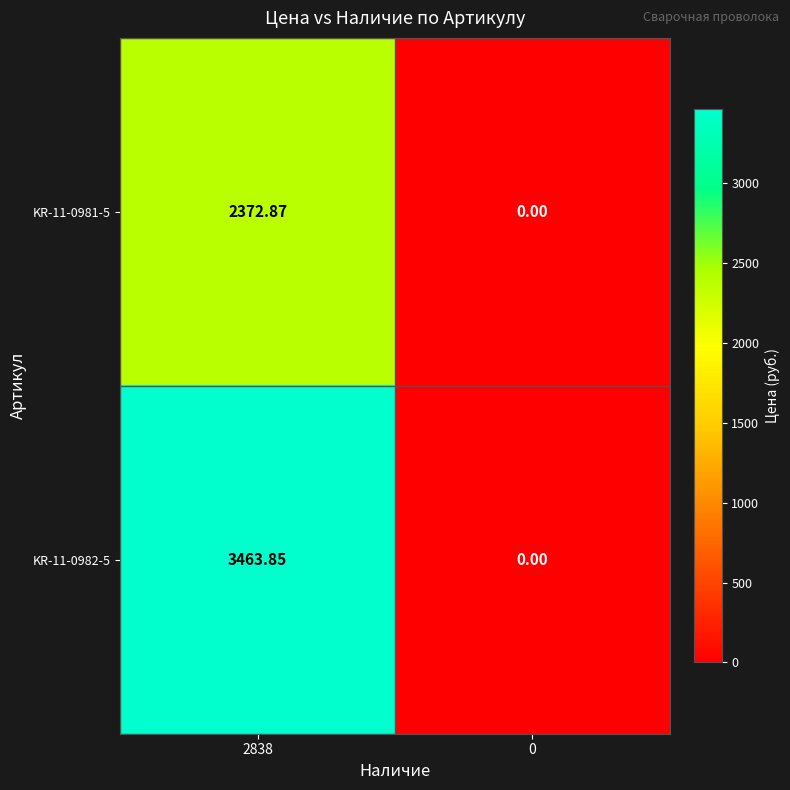

How many values in the KR-11-0982-5 series are below 3463?

1